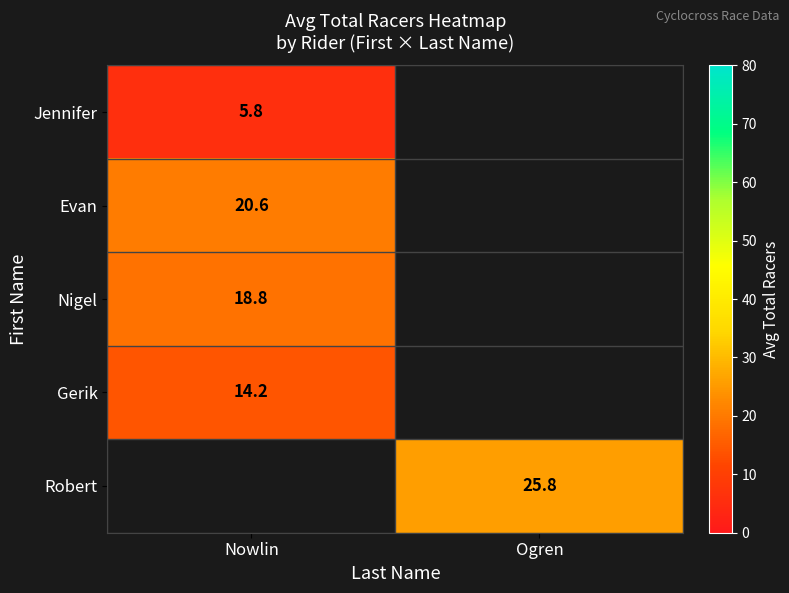

Which label corresponds to the largest value in the chart?

Ogren